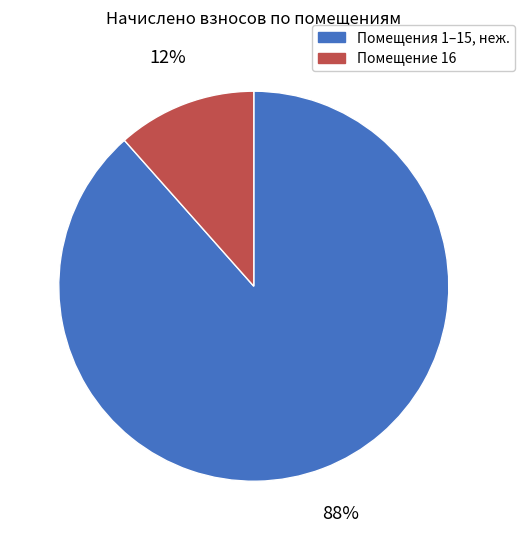

To the nearest percent, what is the average slice percentage?

50%